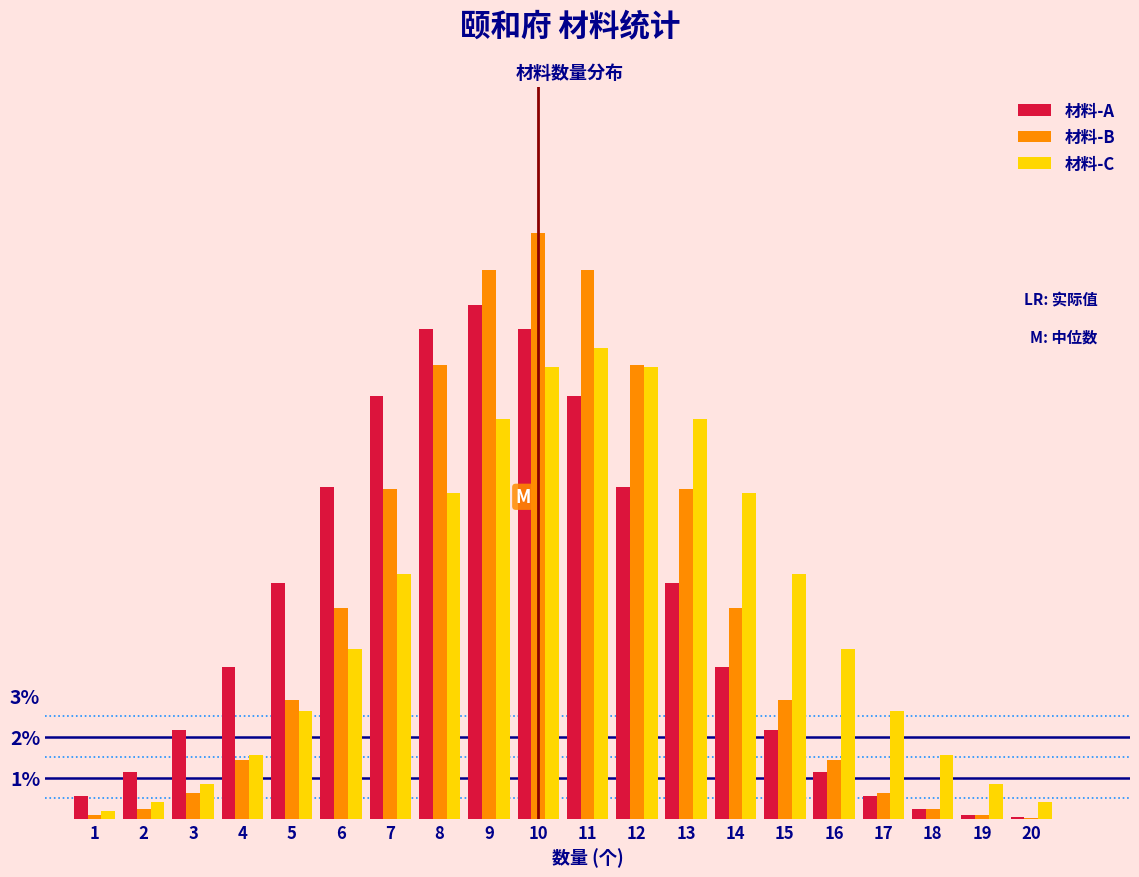

Is it true that 材料-A equals 1.0 at 15?

False